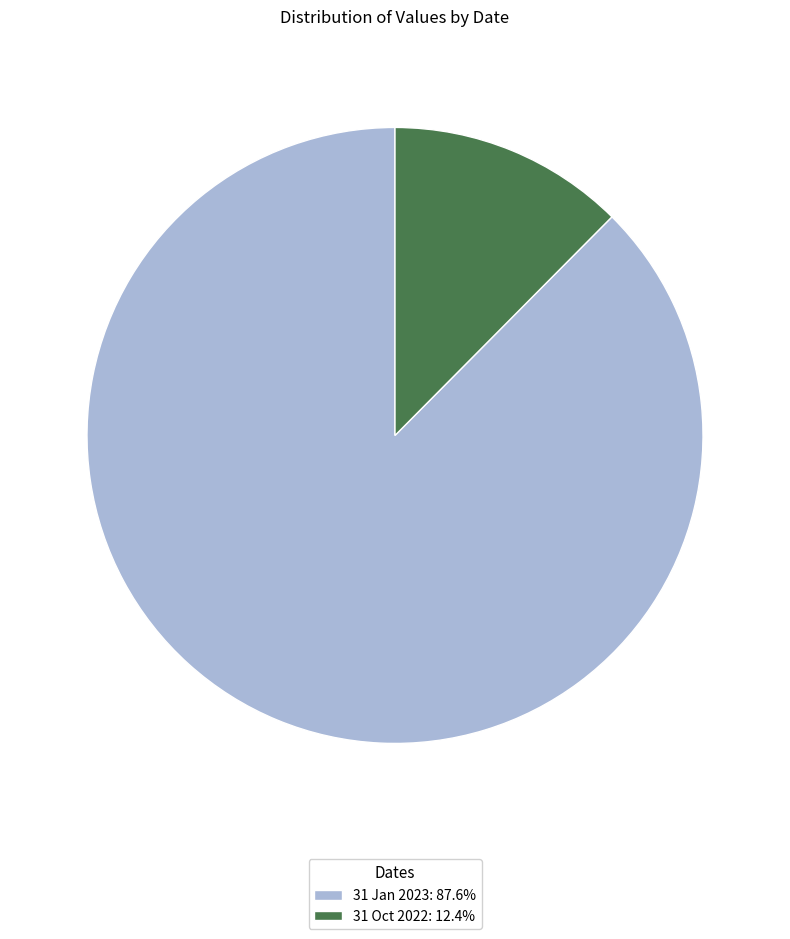

Is there a majority slice in this chart?

Yes